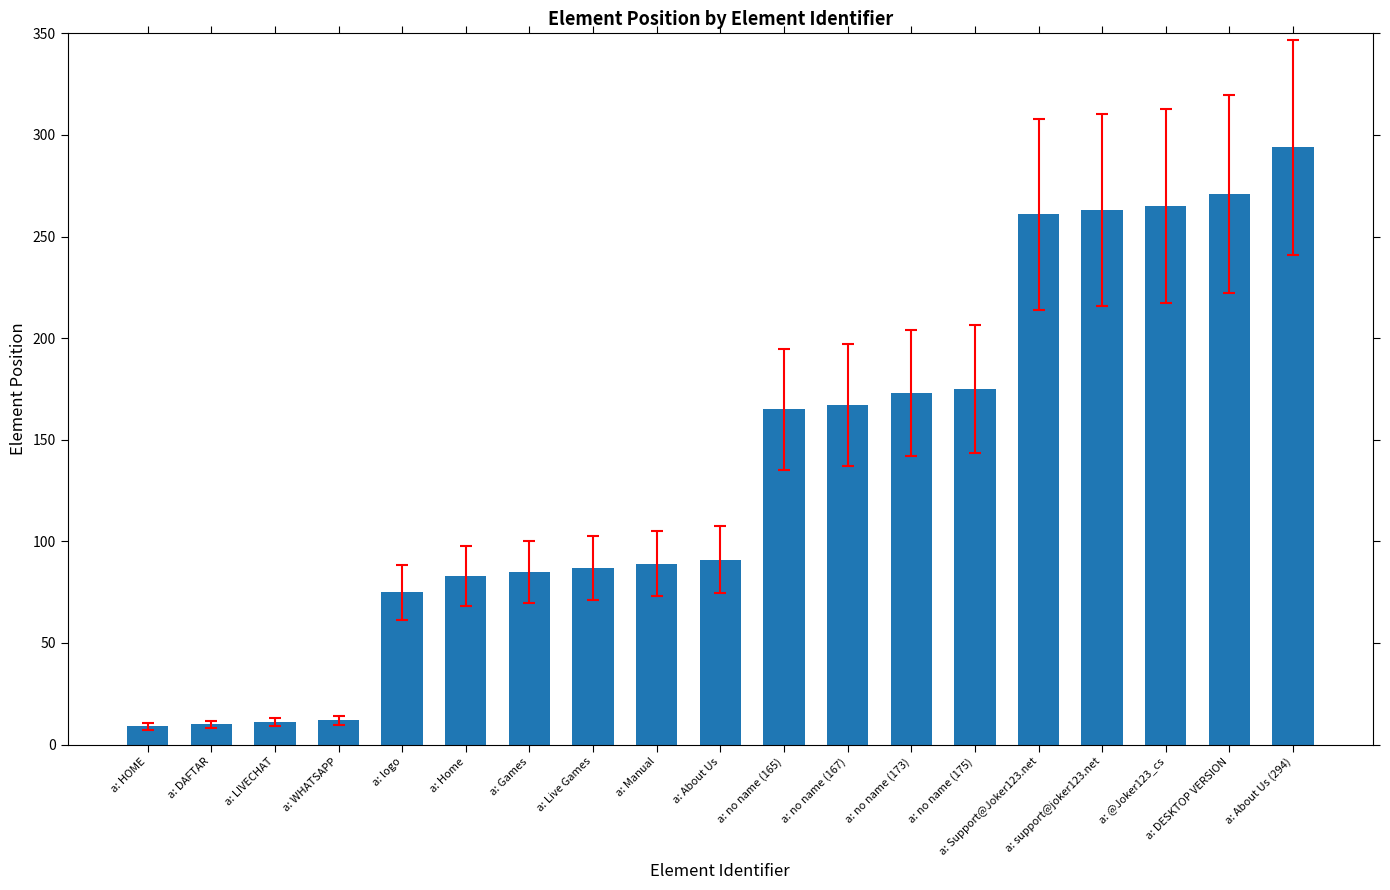

Which has a higher value, a: Live Games or a: no name (175)?

a: no name (175)